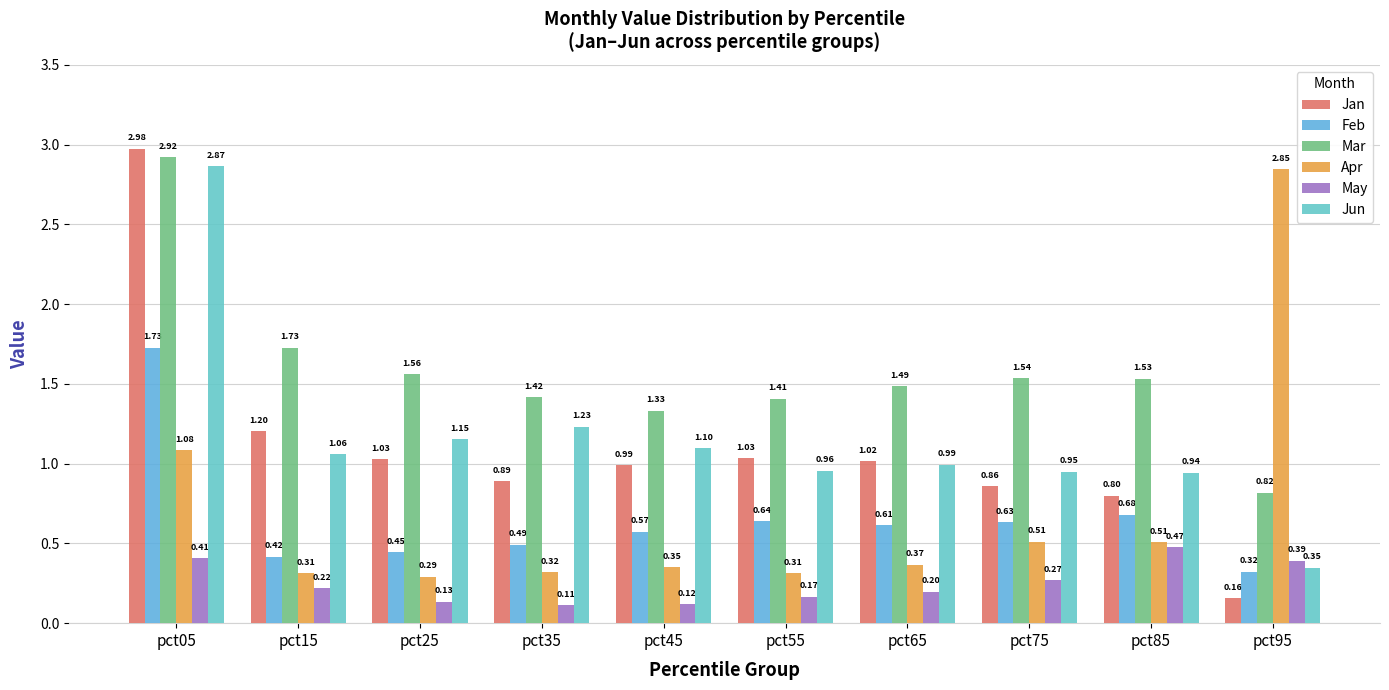

What are all the series names shown in the legend?

Jan, Feb, Mar, Apr, May, Jun